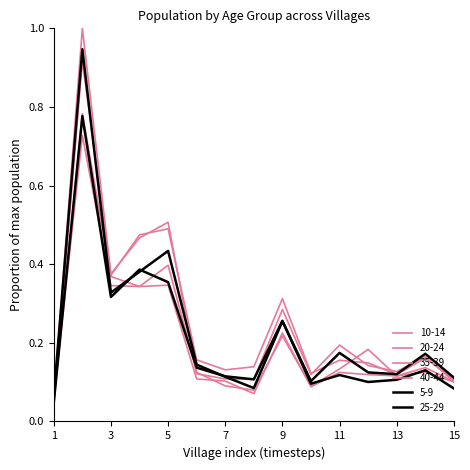

Reading left to right, transcribe all the data shown in this chart.

5-9: 0.1	0.9	0.3	0.4	0.4	0.1	0.1	0.1	0.3	0.1	0.2	0.1	0.1	0.2	0.1
10-14: 0.1	1.0	0.4	0.5	0.5	0.1	0.1	0.1	0.3	0.1	0.2	0.1	0.1	0.2	0.1
20-24: 0.0	0.9	0.4	0.5	0.5	0.2	0.1	0.1	0.3	0.1	0.2	0.1	0.1	0.2	0.1
25-29: 0.0	0.8	0.3	0.4	0.4	0.1	0.1	0.1	0.3	0.1	0.1	0.1	0.1	0.1	0.1
35-39: 0.1	0.7	0.3	0.3	0.4	0.1	0.1	0.1	0.2	0.1	0.1	0.2	0.1	0.1	0.1
40-44: 0.0	0.8	0.4	0.3	0.3	0.1	0.1	0.1	0.2	0.1	0.1	0.1	0.1	0.1	0.1